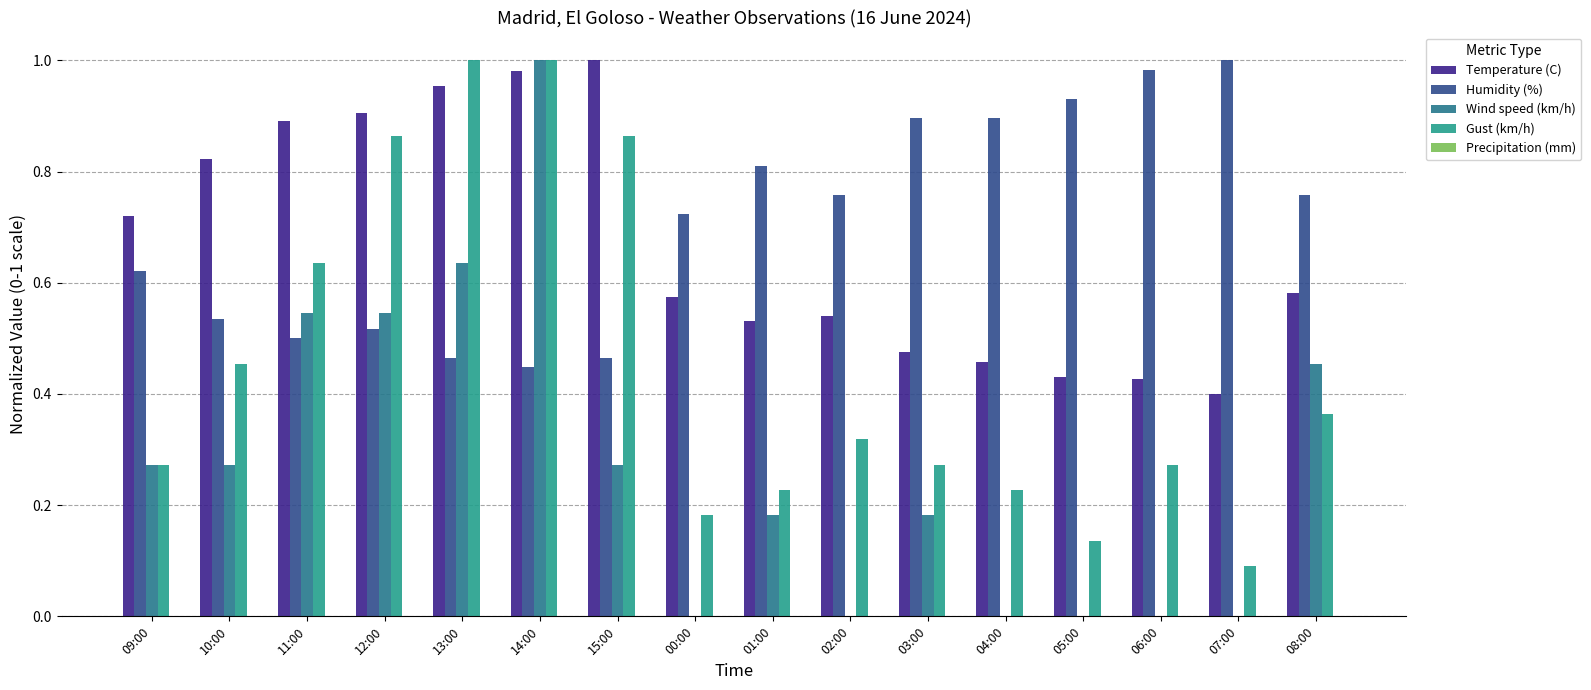

The value of Temperature (C) at 05:00 is 0.7. True or false?

False